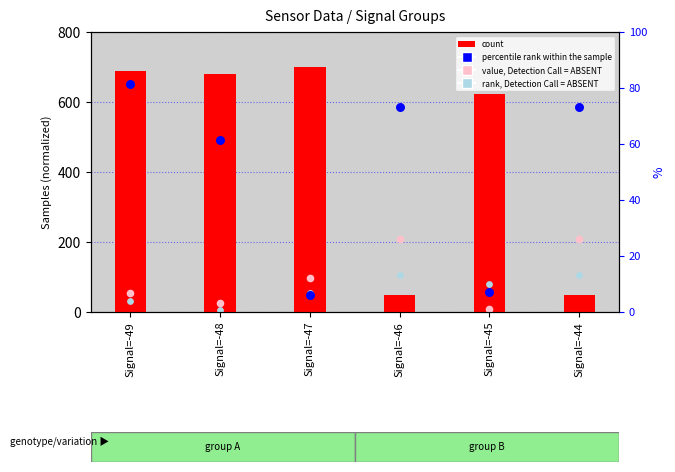

What is the total value across all series at Signal=-46?

951.2